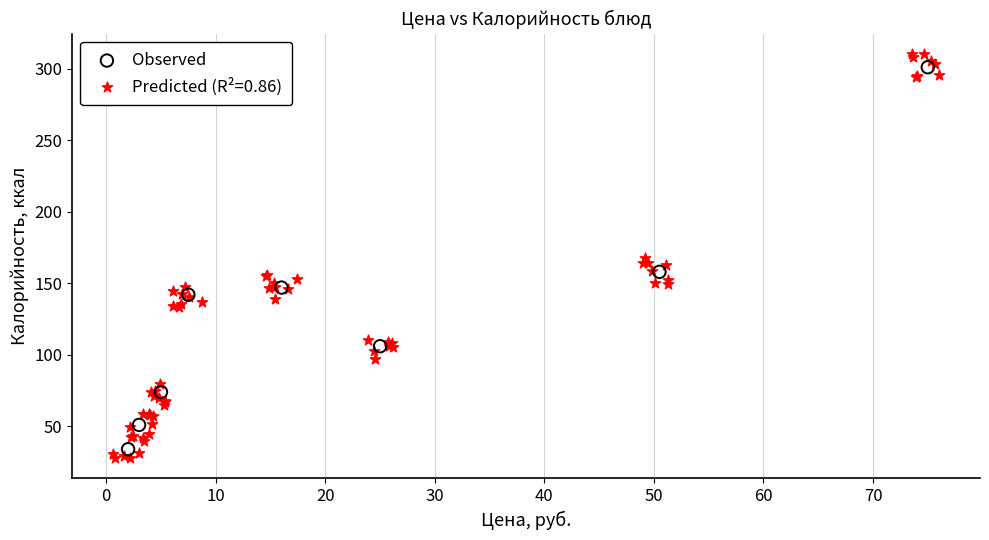

Which series has the widest spread of Y values?

Predicted (R²=0.86)